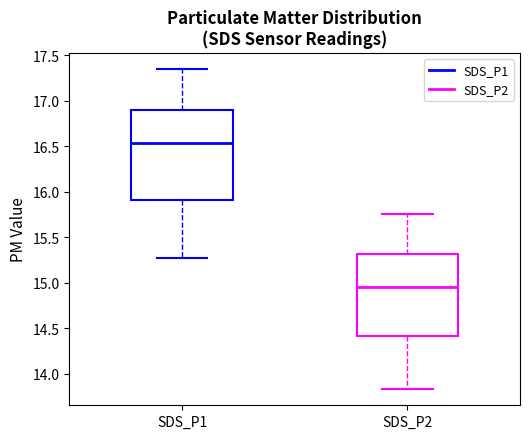

Reading left to right, transcribe this box plot: for each box, give where its median line is, the range the box spans, and where its two whiskers end, as read against the y-axis. The values are not printed on the chart, so give them approximately, as read against the axis.

SDS_P1: median 16.55, box 15.90 to 16.90, whiskers 15.25 to 17.35
SDS_P2: median 14.95, box 14.40 to 15.30, whiskers 13.85 to 15.75